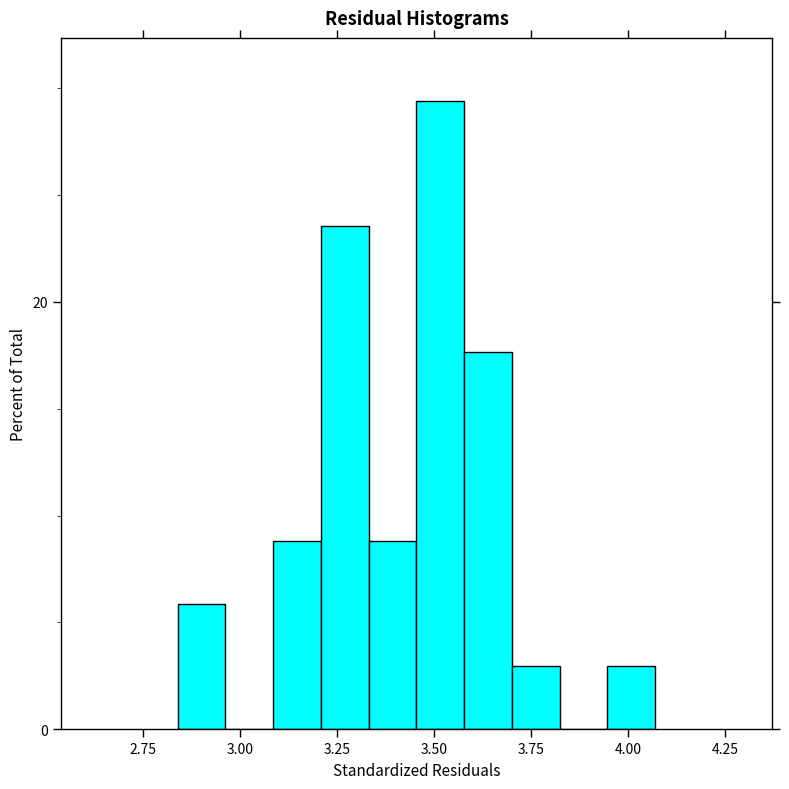

Around what value on the x-axis is the tallest bar? Give the approximate position of its centre, as read against the axis.

3.50